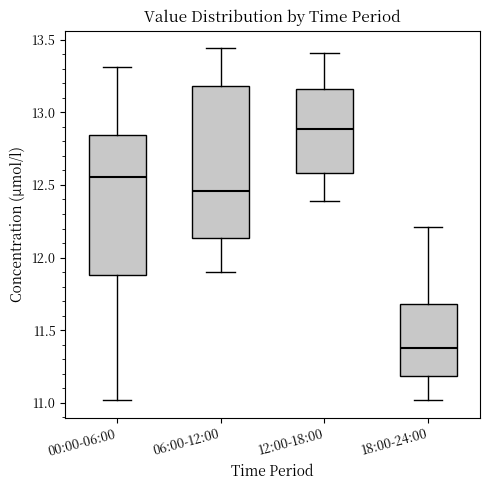

Which box's median line is the highest?

12:00-18:00